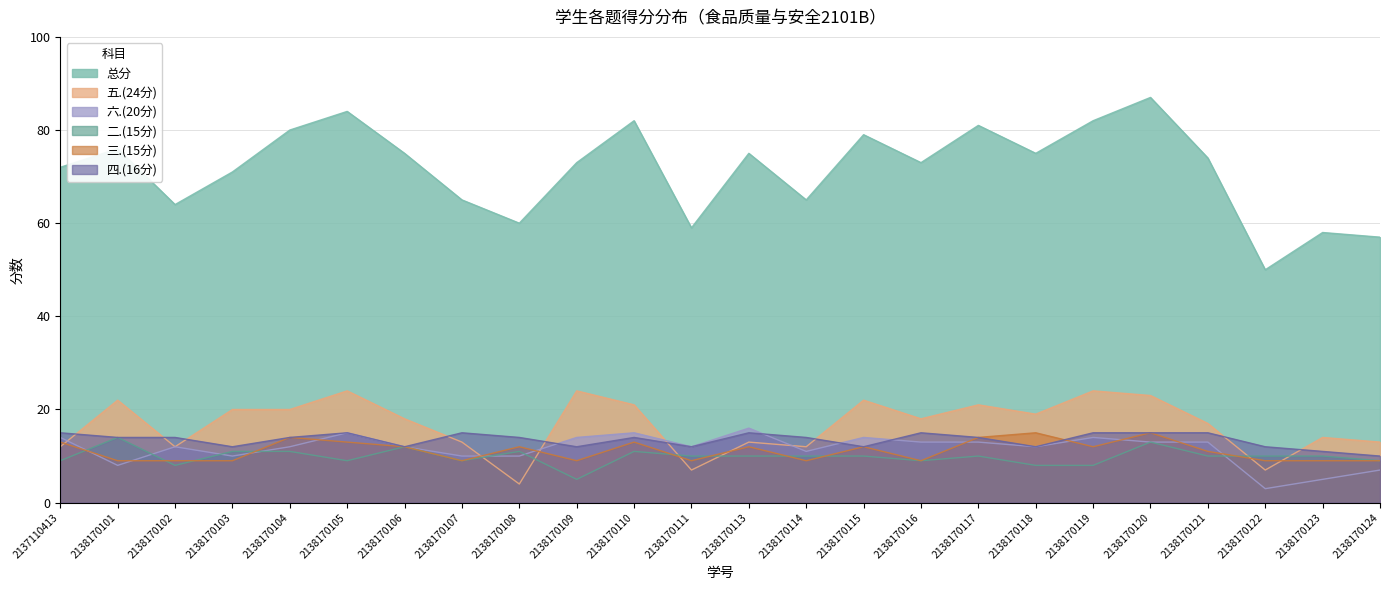

Reading right to left, what are all the values shown in this chart?

总分: 2138170124=57	2138170123=58	2138170122=50	2138170121=74	2138170120=87	2138170119=82	2138170118=75	2138170117=81	2138170116=73	2138170115=79	2138170114=65	2138170113=75	2138170111=59	2138170110=82	2138170109=73	2138170108=60	2138170107=65	2138170106=75	2138170105=84	2138170104=80	2138170103=71	2138170102=64	2138170101=76	2137110413=72
五.(24分): 2138170124=13	2138170123=14	2138170122=7	2138170121=17	2138170120=23	2138170119=24	2138170118=19	2138170117=21	2138170116=18	2138170115=22	2138170114=12	2138170113=13	2138170111=7	2138170110=21	2138170109=24	2138170108=4	2138170107=13	2138170106=18	2138170105=24	2138170104=20	2138170103=20	2138170102=12	2138170101=22	2137110413=12
六.(20分): 2138170124=7	2138170123=5	2138170122=3	2138170121=13	2138170120=13	2138170119=14	2138170118=12	2138170117=13	2138170116=13	2138170115=14	2138170114=11	2138170113=16	2138170111=12	2138170110=15	2138170109=14	2138170108=10	2138170107=10	2138170106=12	2138170105=15	2138170104=12	2138170103=10	2138170102=12	2138170101=8	2137110413=14
二.(15分): 2138170124=9	2138170123=10	2138170122=10	2138170121=10	2138170120=13	2138170119=8	2138170118=8	2138170117=10	2138170116=9	2138170115=10	2138170114=10	2138170113=10	2138170111=10	2138170110=11	2138170109=5	2138170108=11	2138170107=9	2138170106=12	2138170105=9	2138170104=11	2138170103=11	2138170102=8	2138170101=14	2137110413=9
三.(15分): 2138170124=9	2138170123=9	2138170122=9	2138170121=11	2138170120=15	2138170119=12	2138170118=15	2138170117=14	2138170116=9	2138170115=12	2138170114=9	2138170113=12	2138170111=9	2138170110=13	2138170109=9	2138170108=12	2138170107=9	2138170106=12	2138170105=13	2138170104=14	2138170103=9	2138170102=9	2138170101=9	2137110413=13
四.(16分): 2138170124=10	2138170123=11	2138170122=12	2138170121=15	2138170120=15	2138170119=15	2138170118=12	2138170117=14	2138170116=15	2138170115=12	2138170114=14	2138170113=15	2138170111=12	2138170110=14	2138170109=12	2138170108=14	2138170107=15	2138170106=12	2138170105=15	2138170104=14	2138170103=12	2138170102=14	2138170101=14	2137110413=15